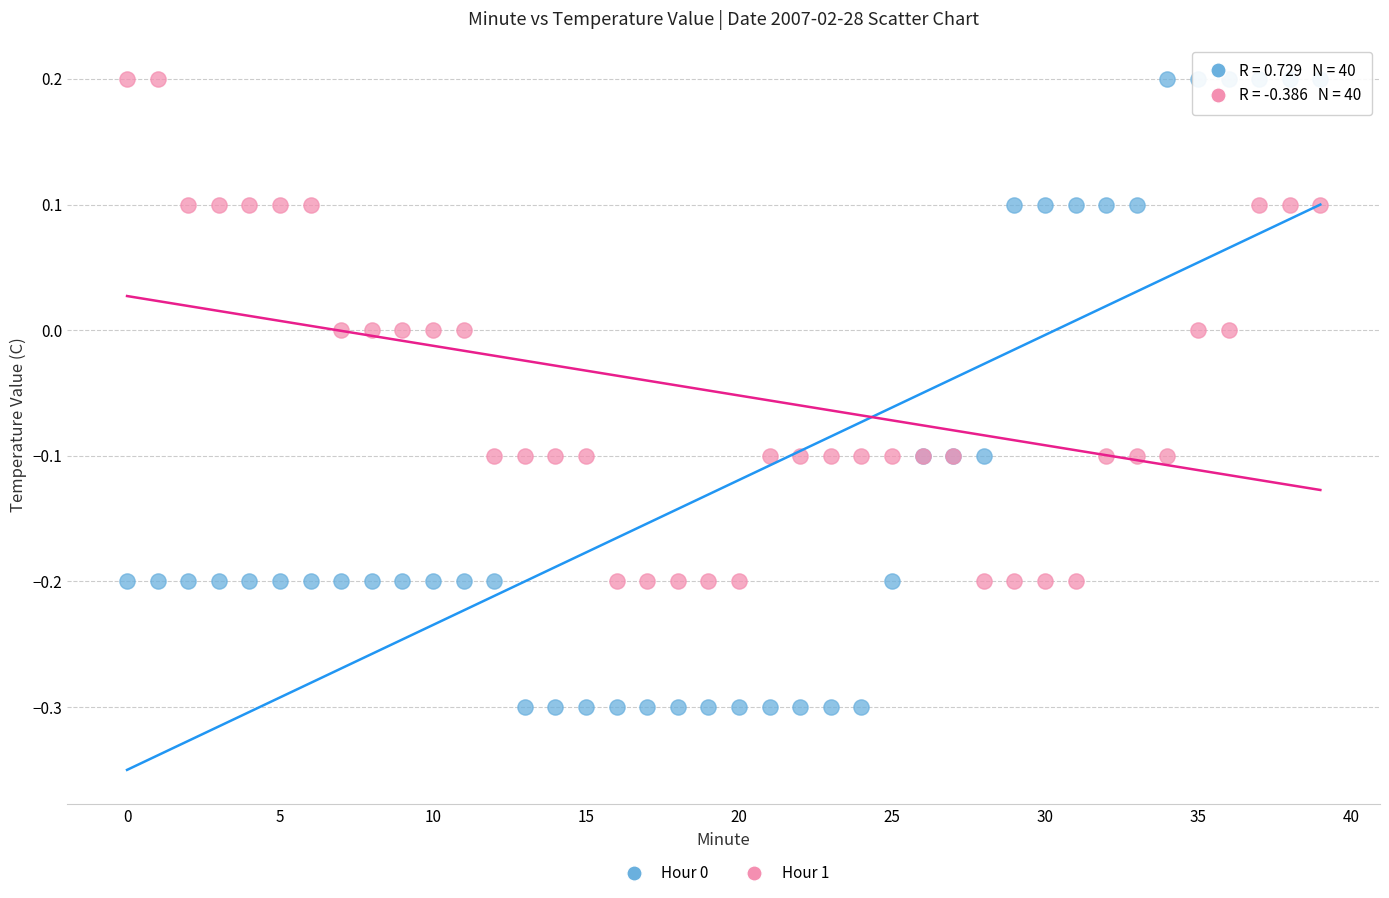

Which series has the largest Y range (max minus min)?

Hour 0